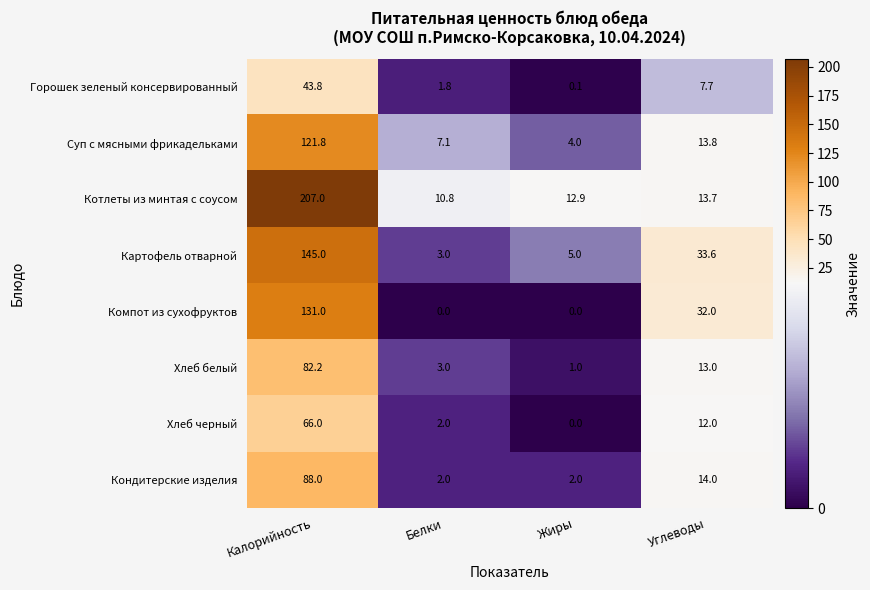

Is it true that Картофель отварной equals 208.7 at Калорийность?

False